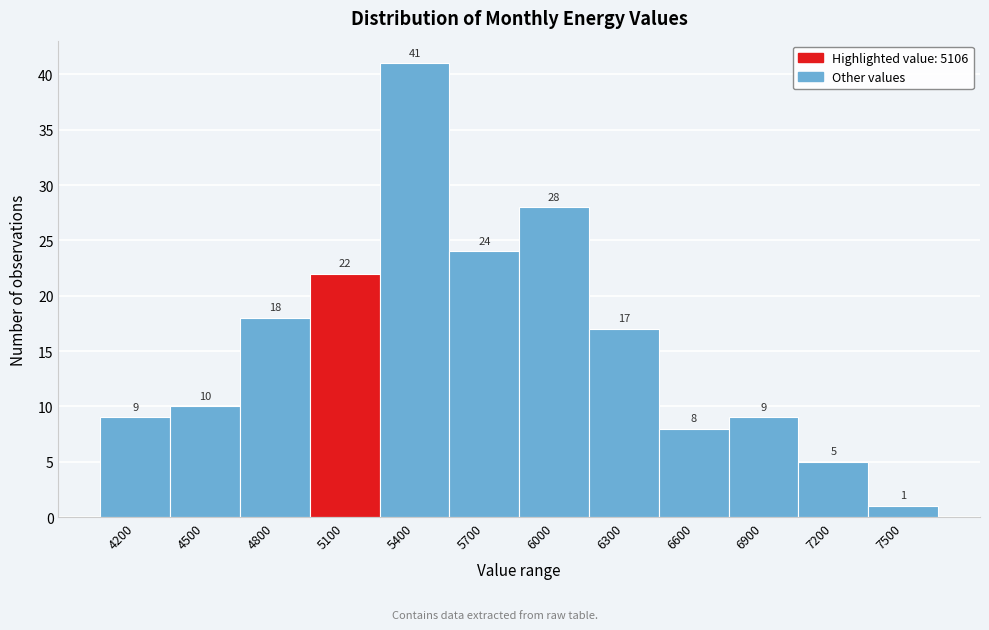

Reading left to right, list all the values displayed in this chart.

4200=9	4500=10	4800=18	5100=22	5400=41	5700=24	6000=28	6300=17	6600=8	6900=9	7200=5	7500=1